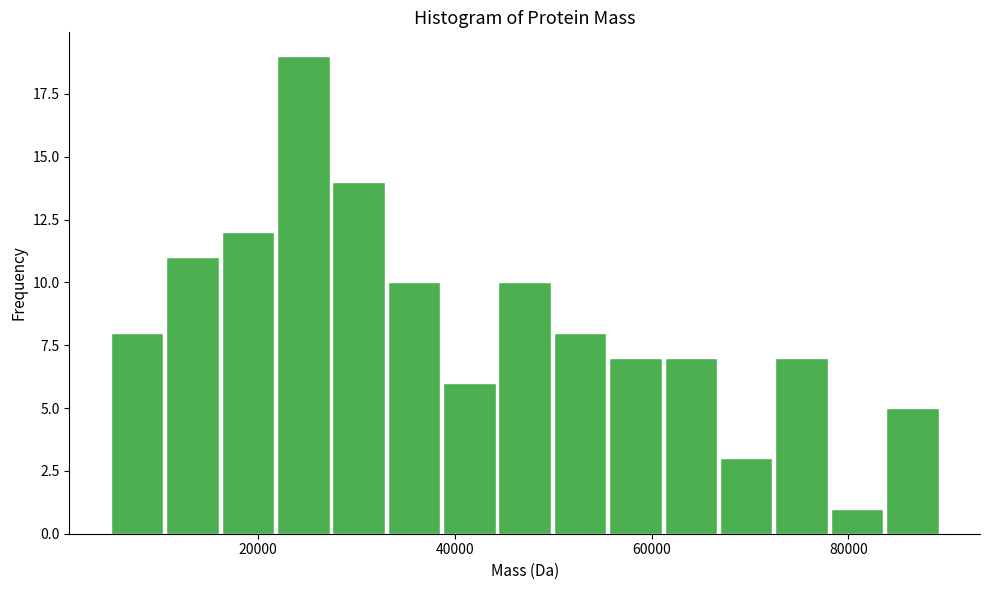

Read against the x-axis, roughly where is the centre of the tallest bar?

24000